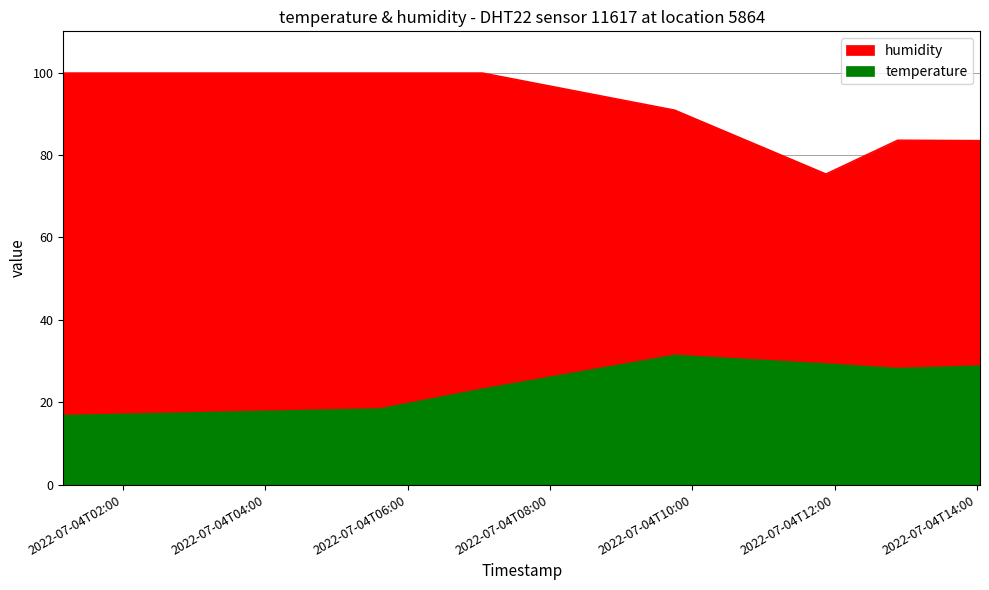

What are all the series names shown in the legend?

temperature, humidity